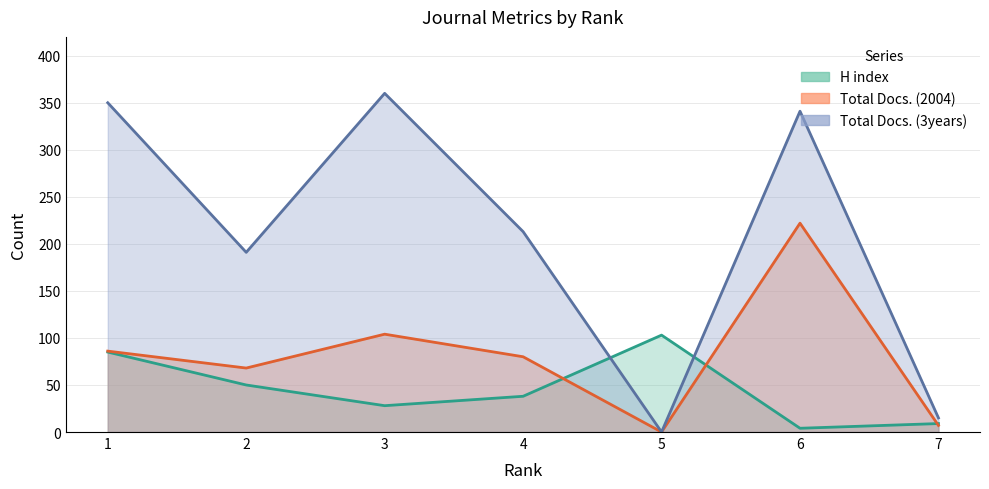

At which label is H index closest to 53?

2